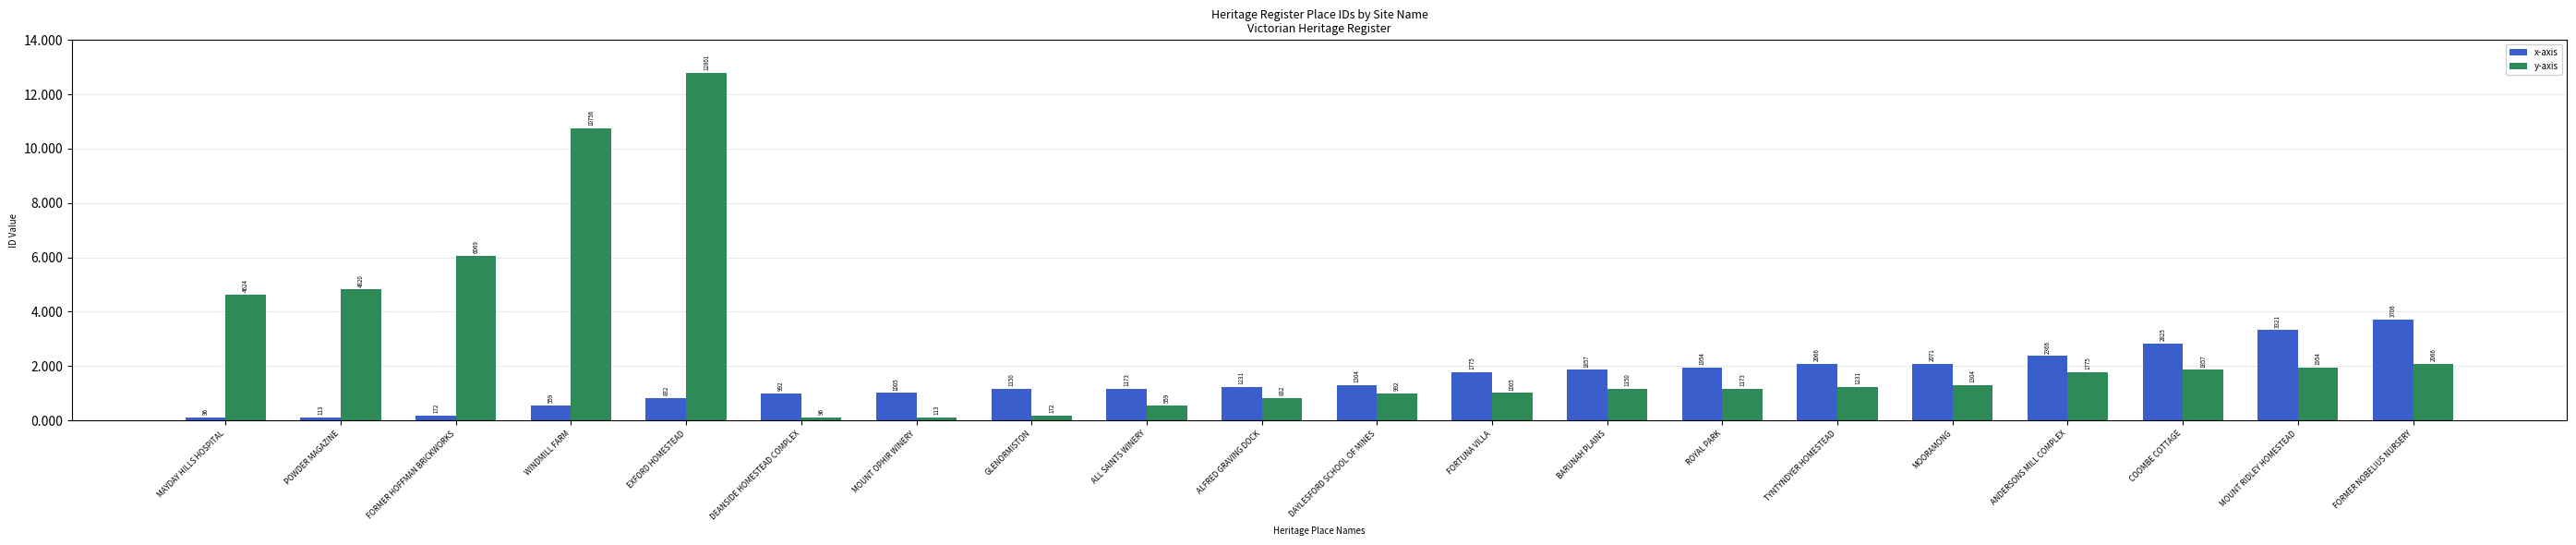

Is it true that x-axis equals 96 at MAYDAY HILLS HOSPITAL?

True